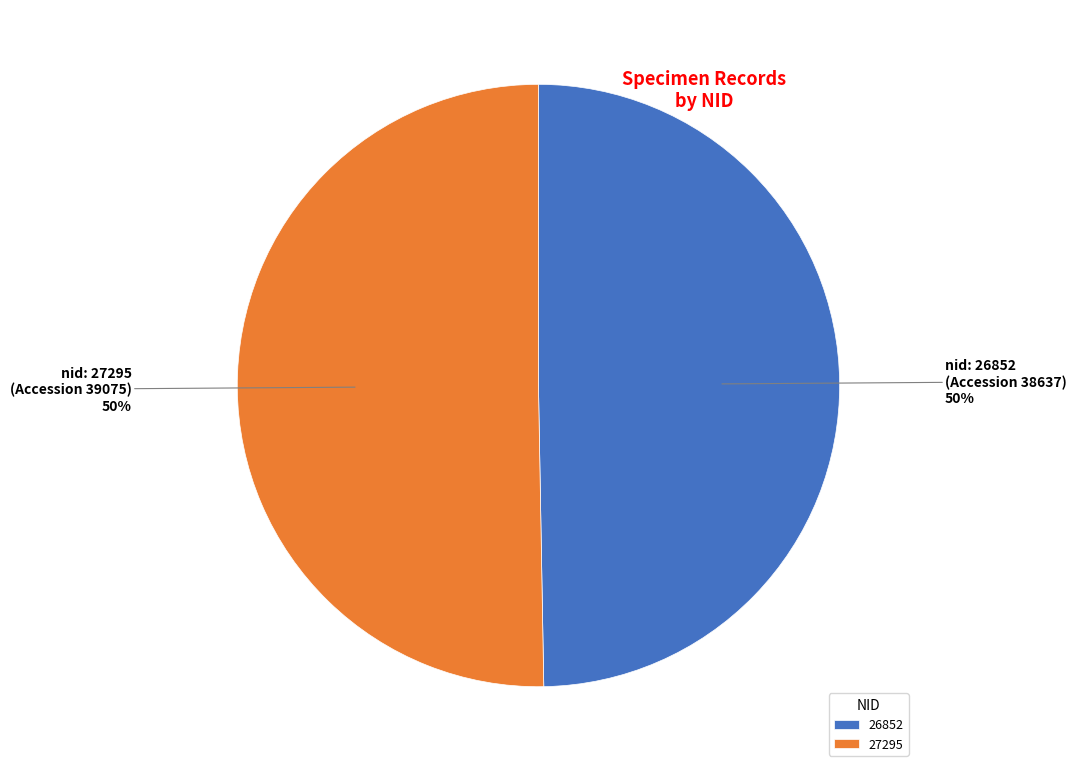

Which slice is the smallest?

26852